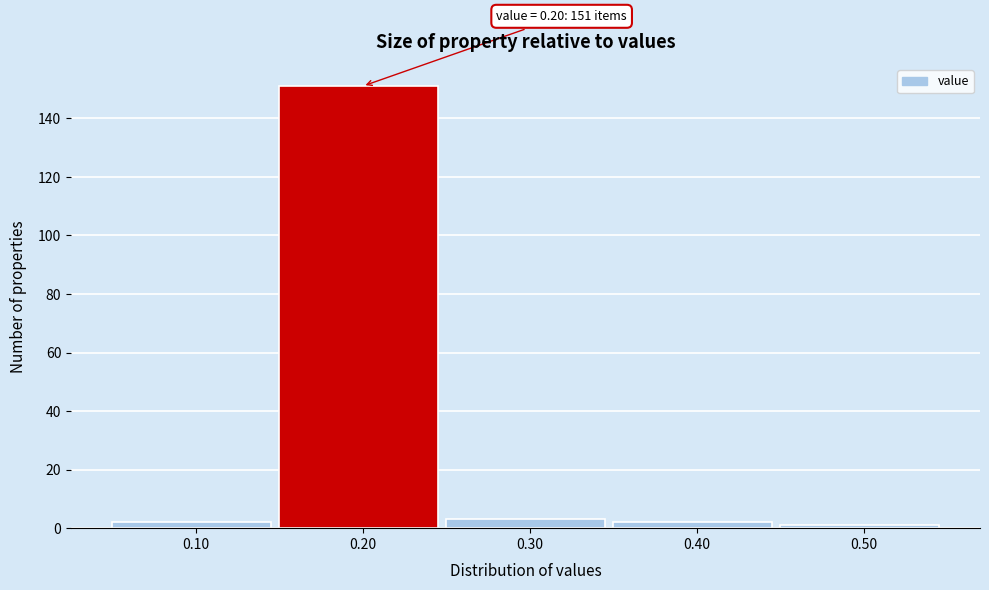

Which range on the x-axis has the tallest bar?

0.15 to 0.25